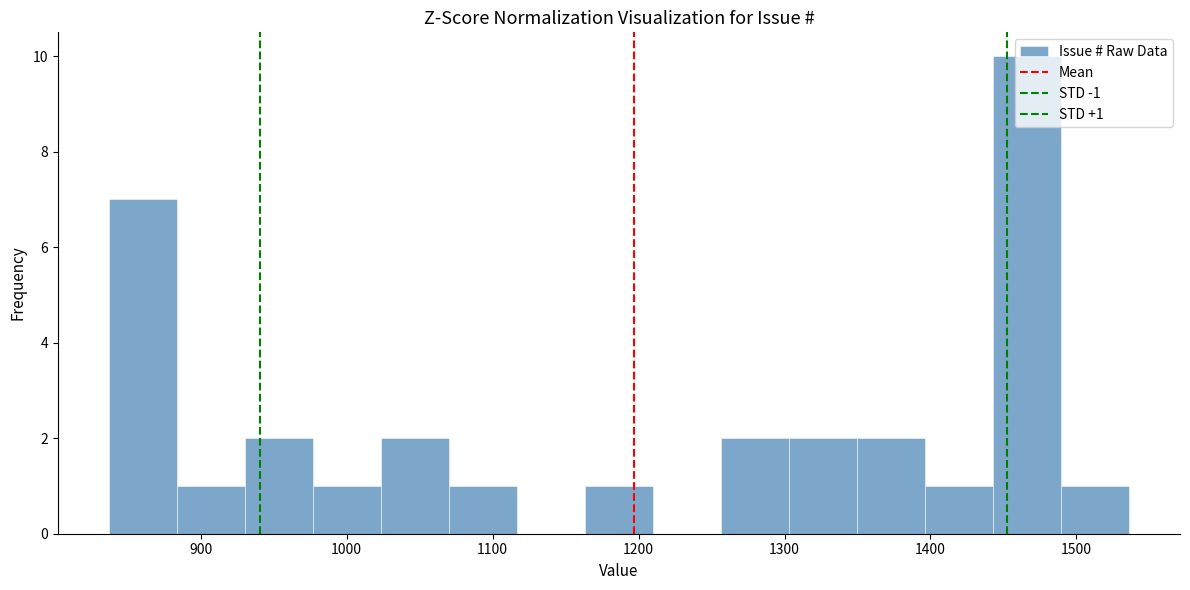

Over which range of the x-axis is the bar tallest?

1440 to 1490